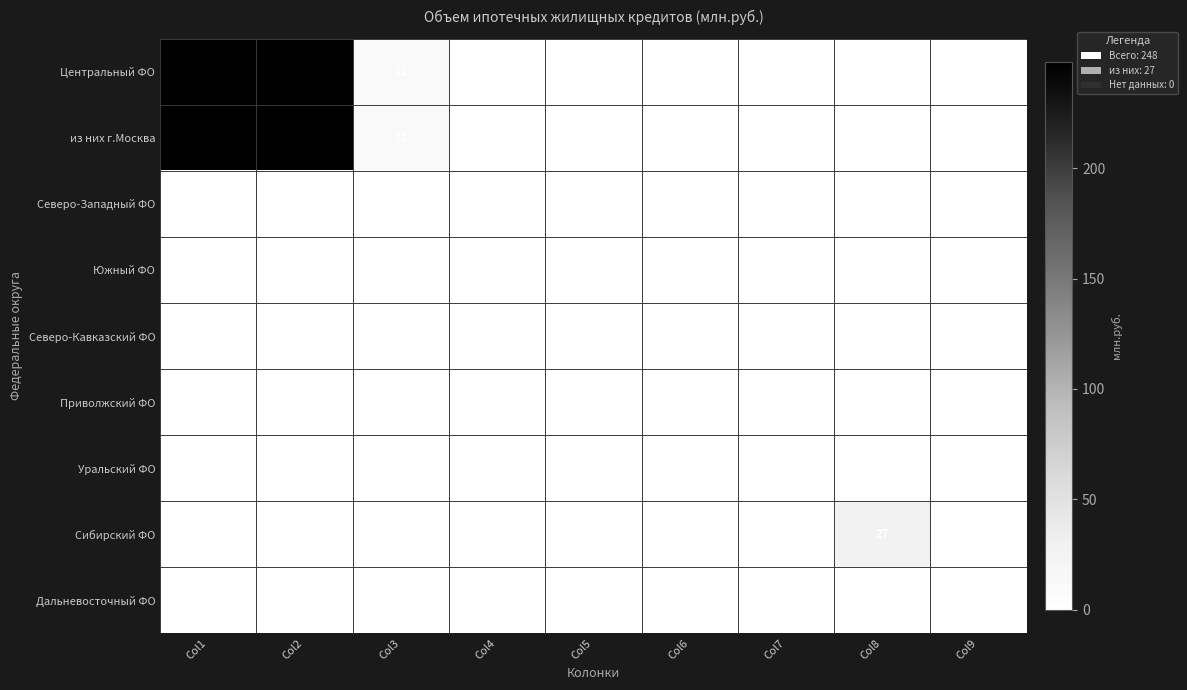

The Центральный ФО series shows 248 at Col1. True or false?

True